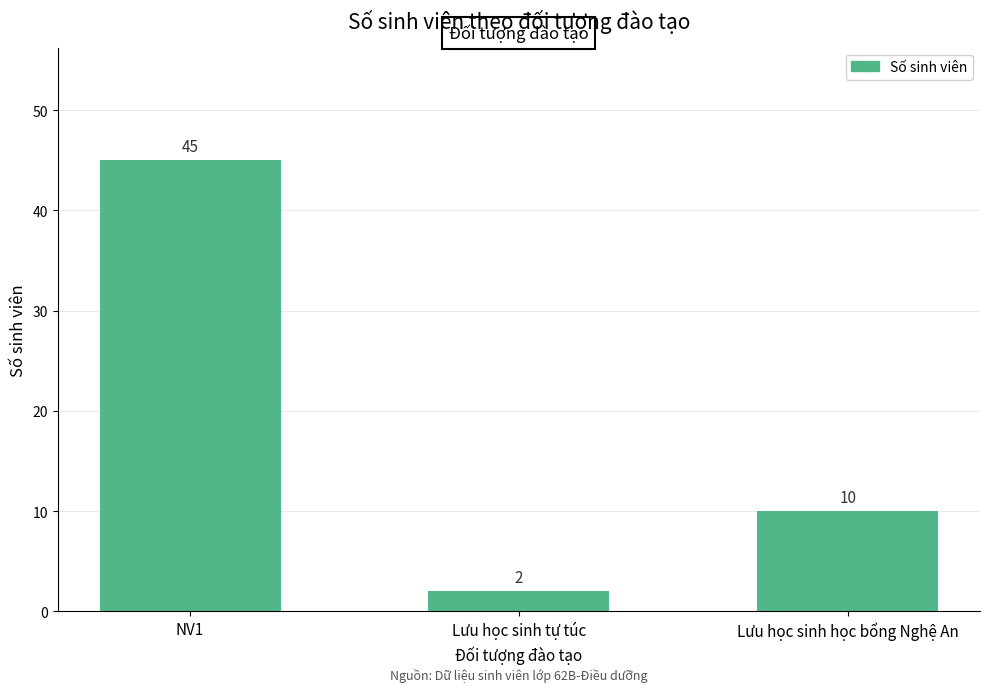

The chart shows a value of 2 at Lưu học sinh tự túc. True or false?

True